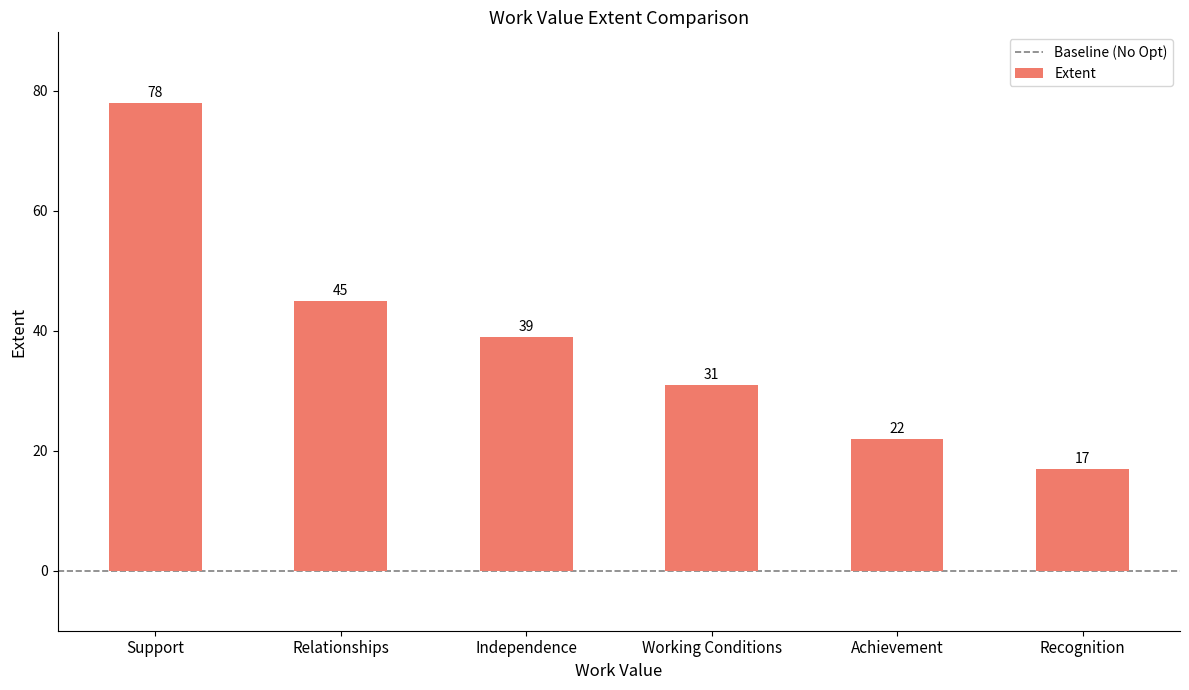

The value at Independence is 69. True or false?

False